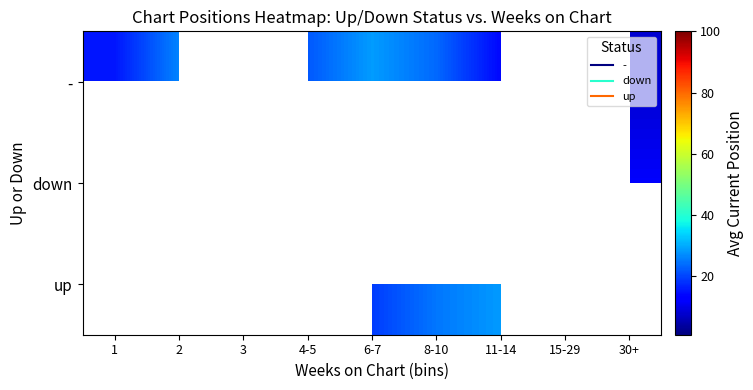

Which series has the widest spread of values?

-